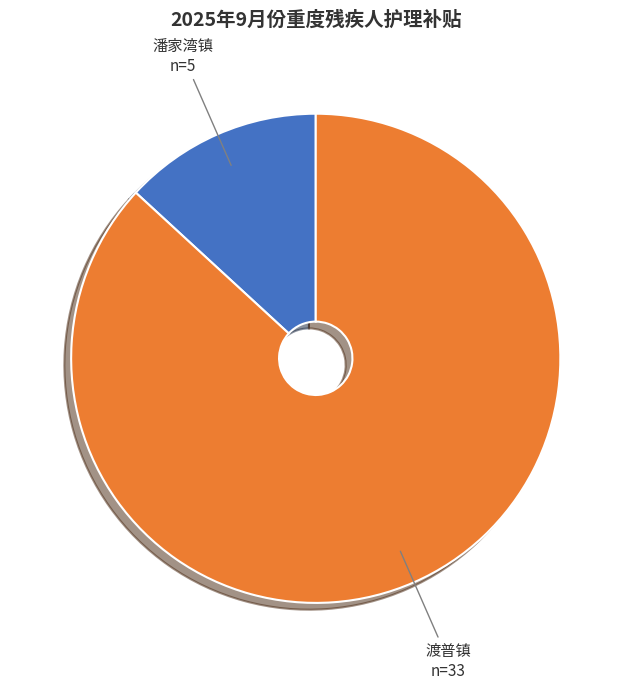

Count the number of slices in the pie.

2